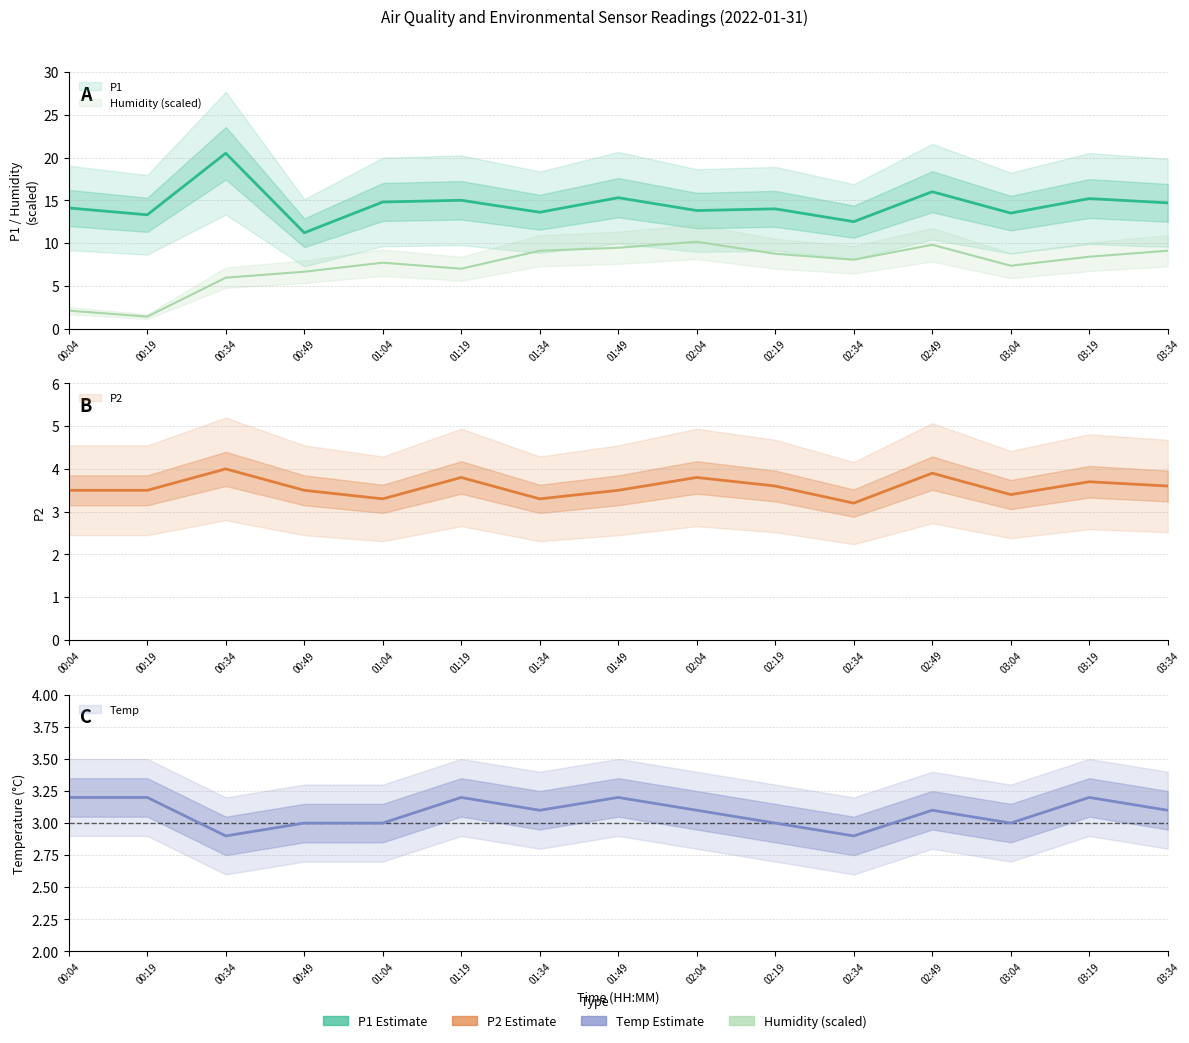

What is the total value across all series at 01:19?

29.0